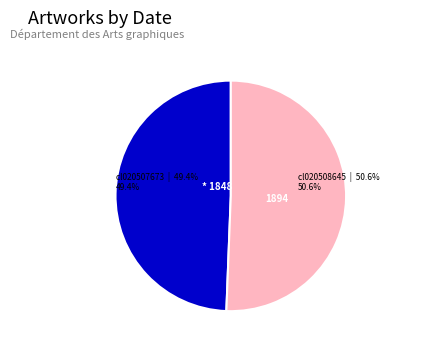

What portion of the pie excludes cl020508645?

49.4%